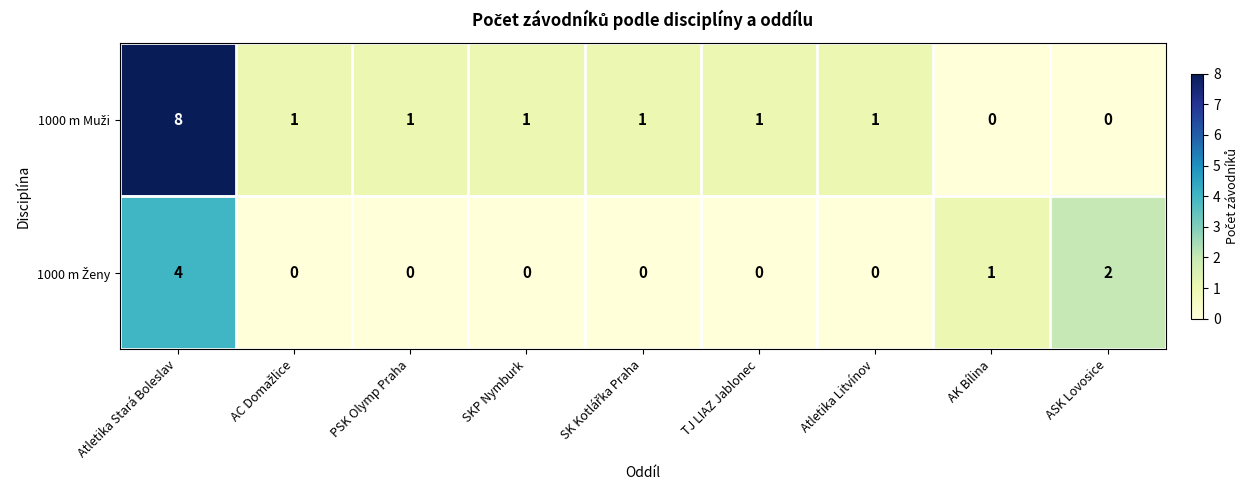

How many distinct data groups are displayed?

2